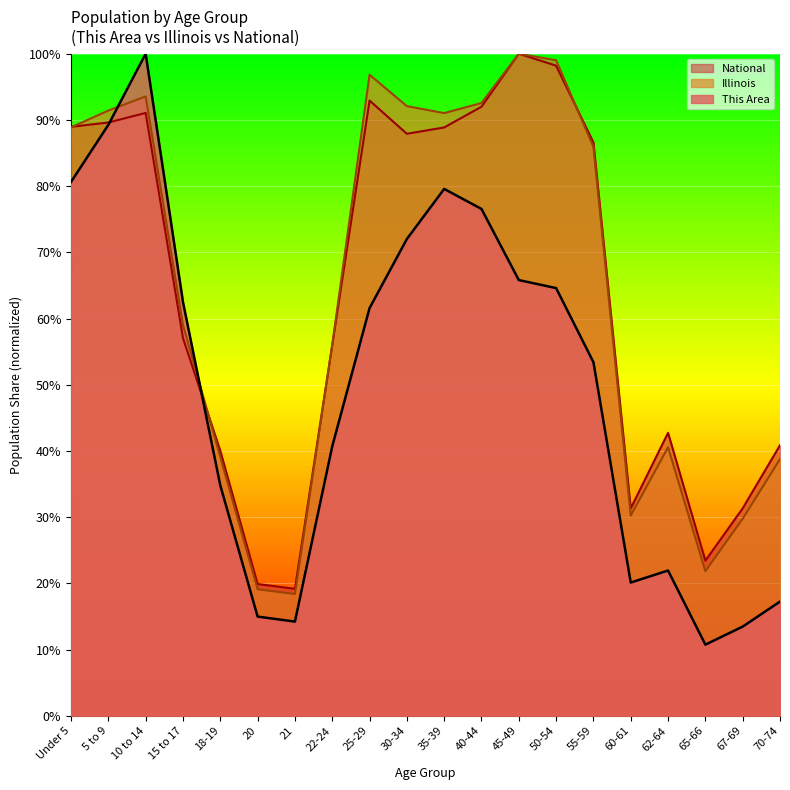

What is the total value across all series at 15 to 17?

178.5